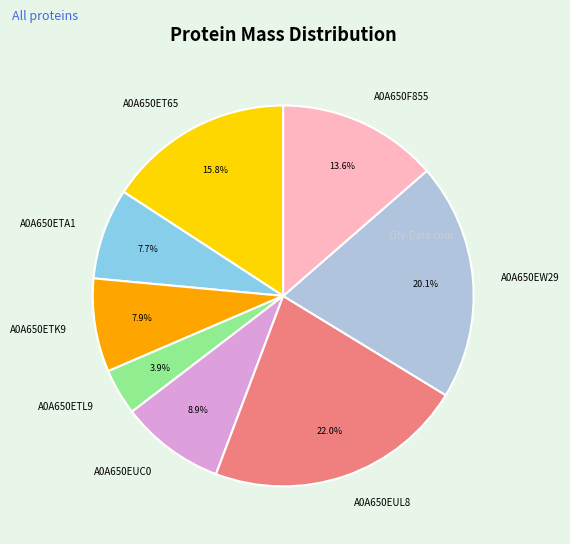

Is it true that A0A650EUC0 is 9% of the pie?

True